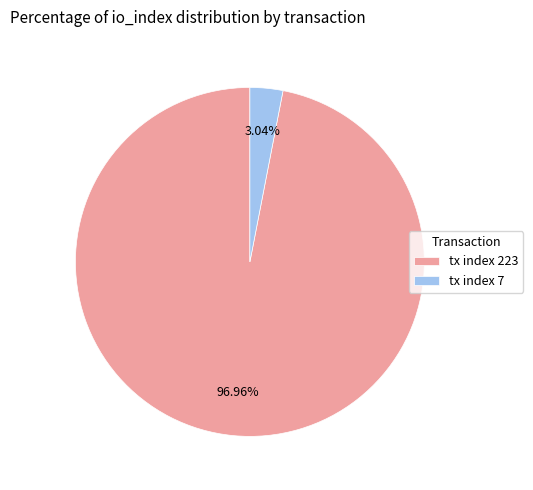

To the nearest percent, what percentage of the pie is tx index 7?

3%